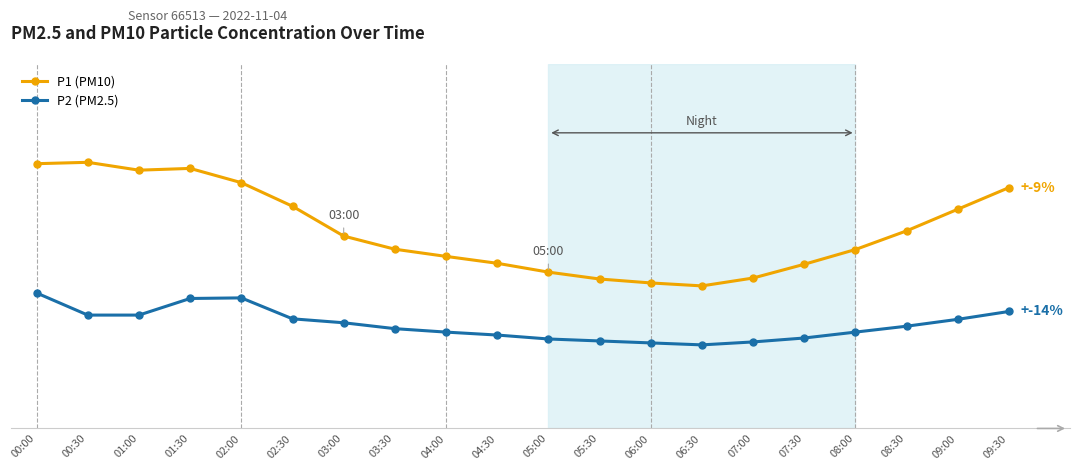

List the series in order of their peak value, lowest first.

P2 (PM2.5), P1 (PM10)